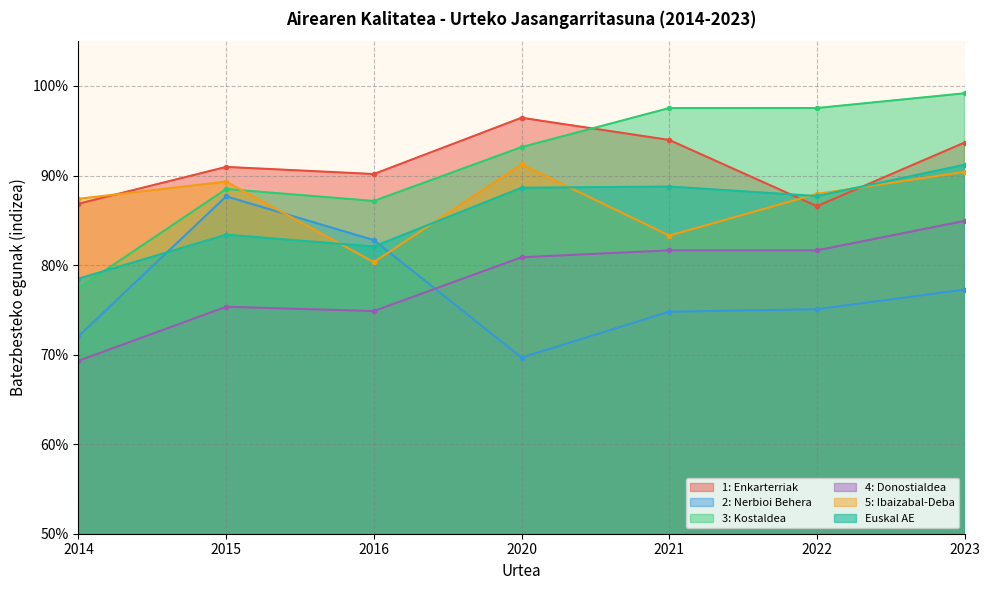

At which category does 1: Enkarterriak reach its first local valley?

2016